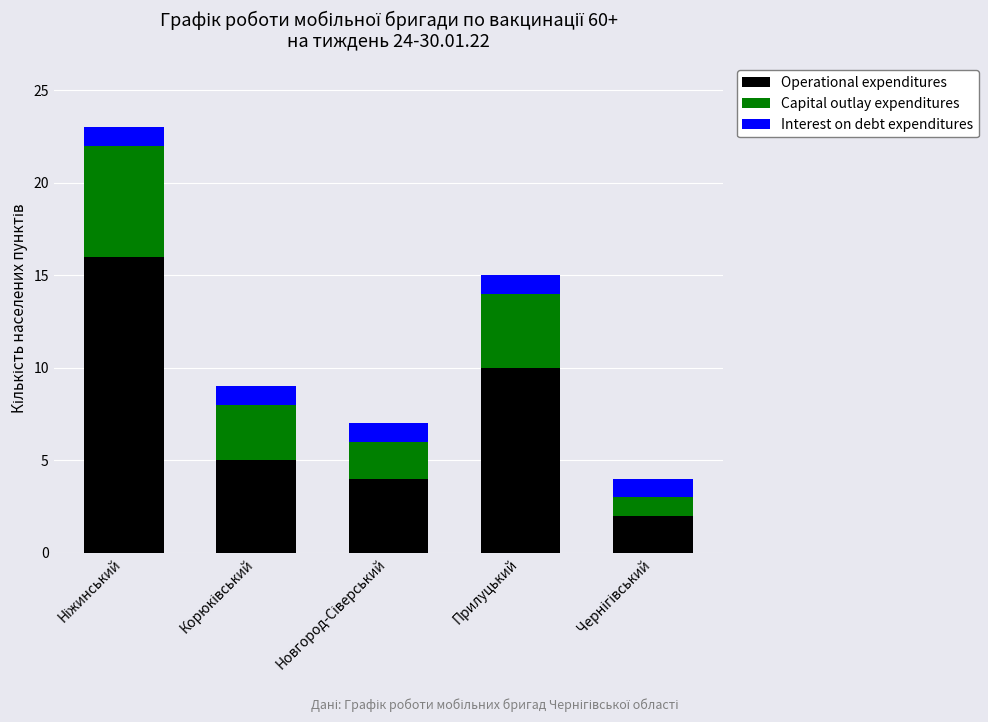

What is the difference between the maximum and minimum values in the Operational expenditures series?

14